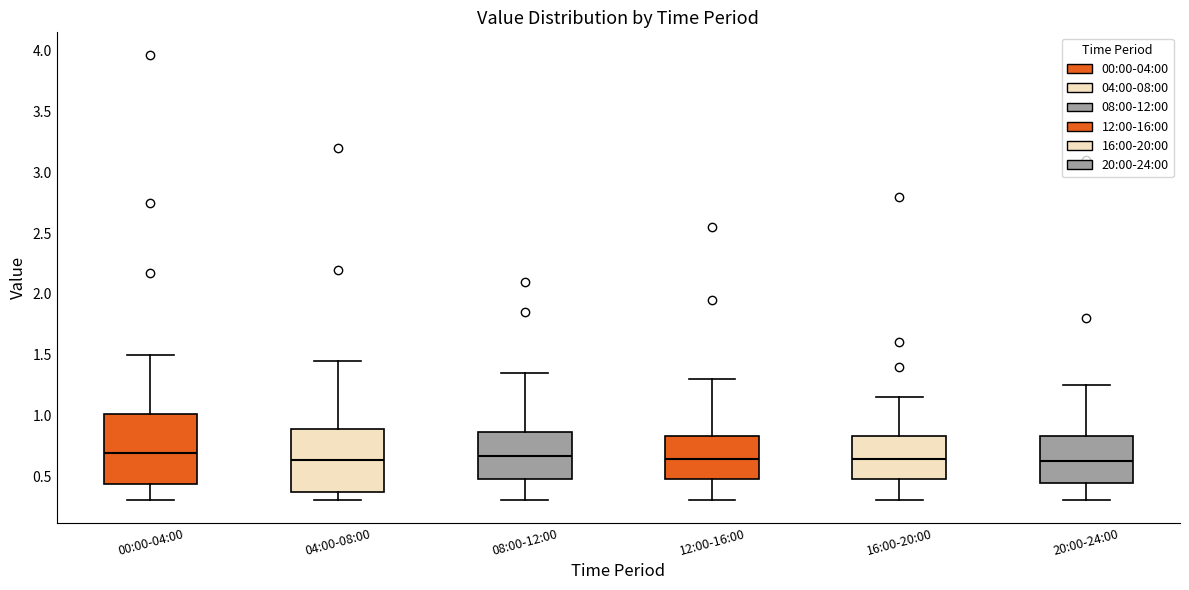

Reading left to right, transcribe this box plot: for each box, give where its median line is, the range the box spans, and where its two whiskers end, as read against the y-axis. The values are not printed on the chart, so give them approximately, as read against the axis.

00:00-04:00: median 0.70, box 0.45 to 1.00, whiskers 0.30 to 1.50
04:00-08:00: median 0.65, box 0.35 to 0.90, whiskers 0.30 to 1.45
08:00-12:00: median 0.65, box 0.45 to 0.85, whiskers 0.30 to 1.35
12:00-16:00: median 0.65, box 0.45 to 0.85, whiskers 0.30 to 1.30
16:00-20:00: median 0.65, box 0.45 to 0.85, whiskers 0.30 to 1.15
20:00-24:00: median 0.65, box 0.45 to 0.85, whiskers 0.30 to 1.25